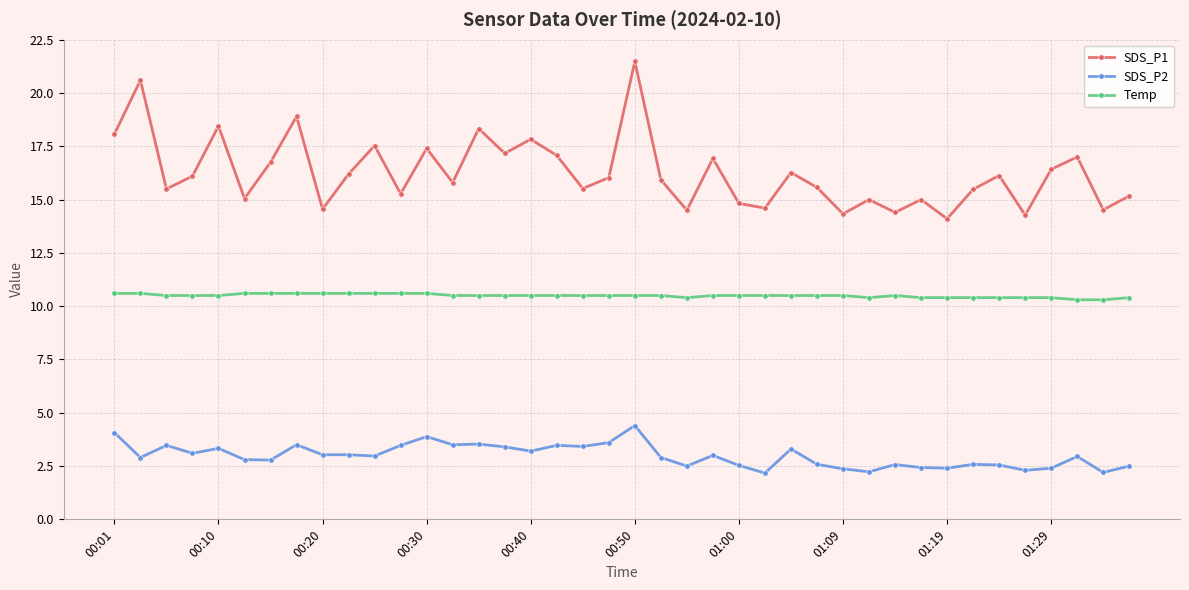

What is the average value of the Temp series?

10.5